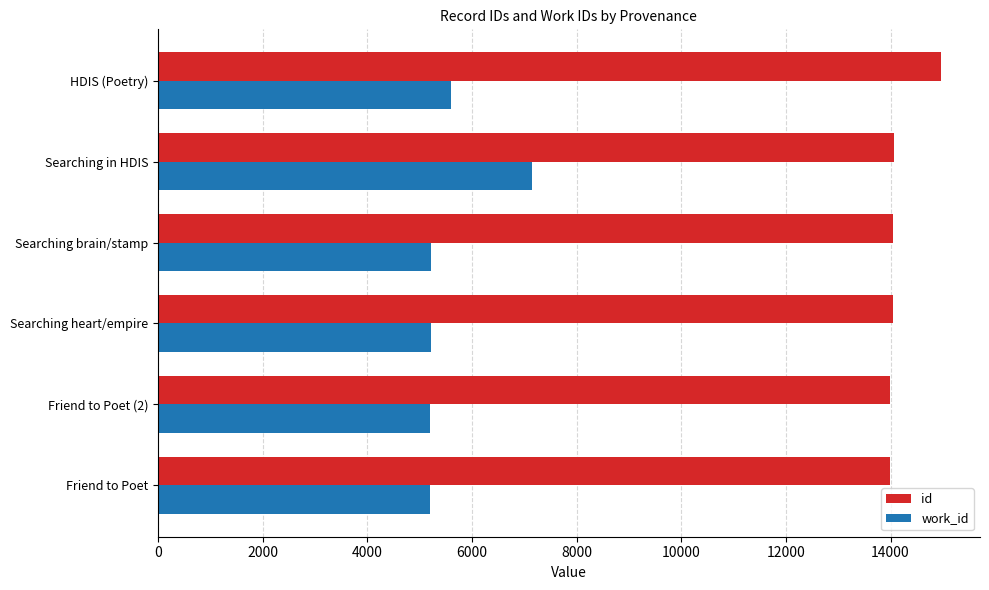

What is the difference between the maximum and minimum values in the id series?

967